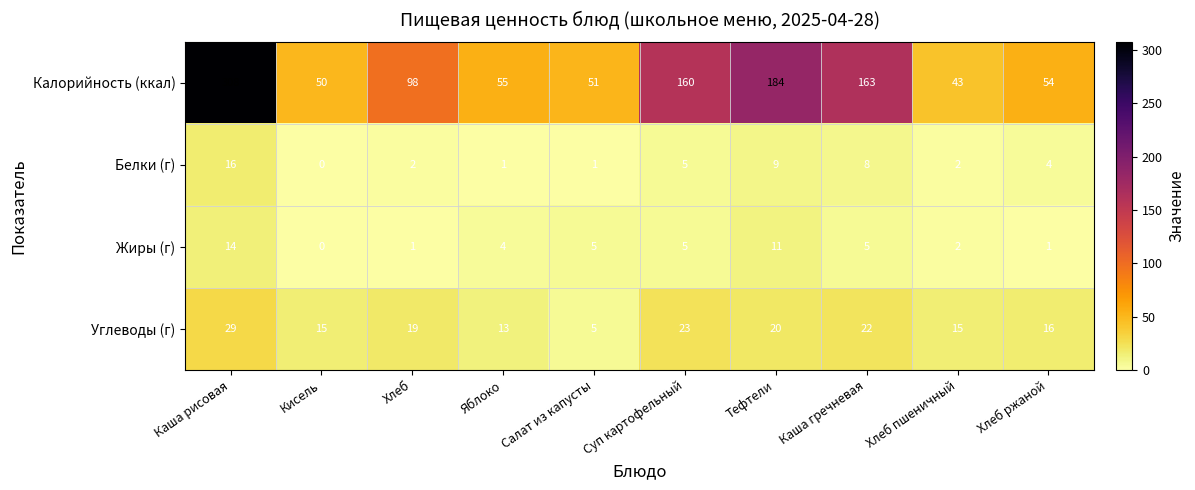

At how many categories does at least one series exceed 162?

3